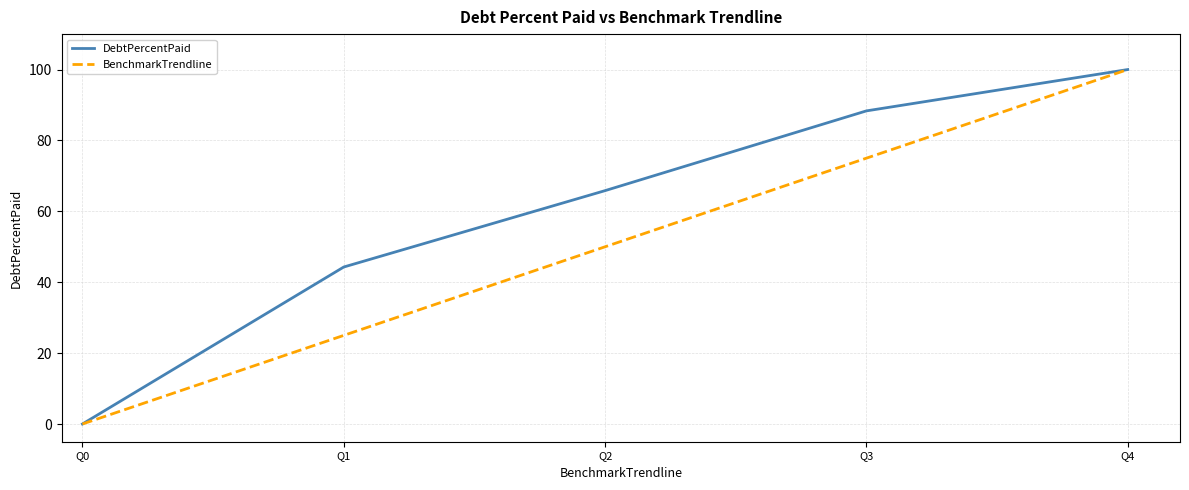

How many lines are shown in the chart?

2